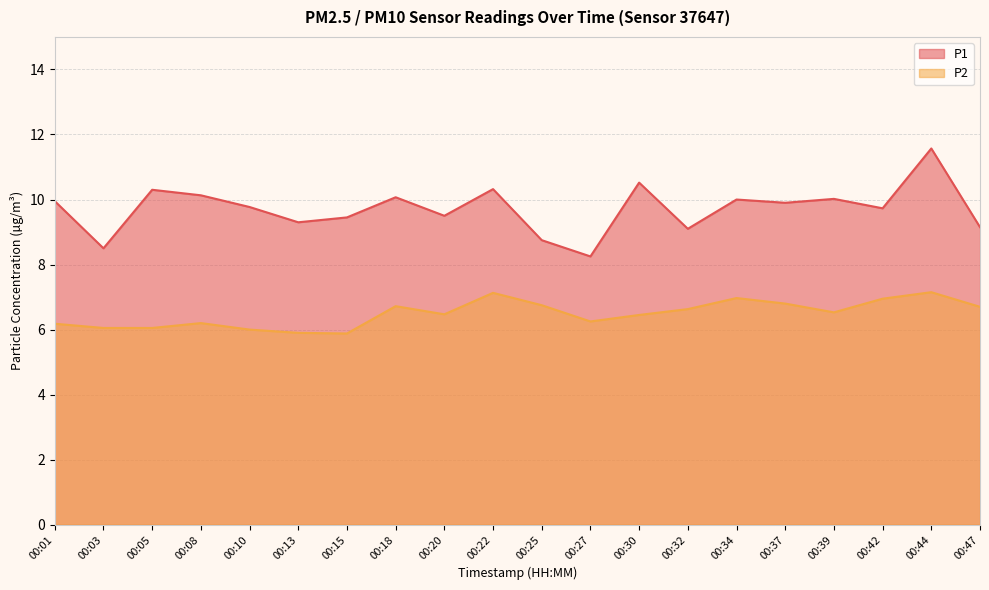

What is the difference between the highest and lowest values at 00:30?

4.1